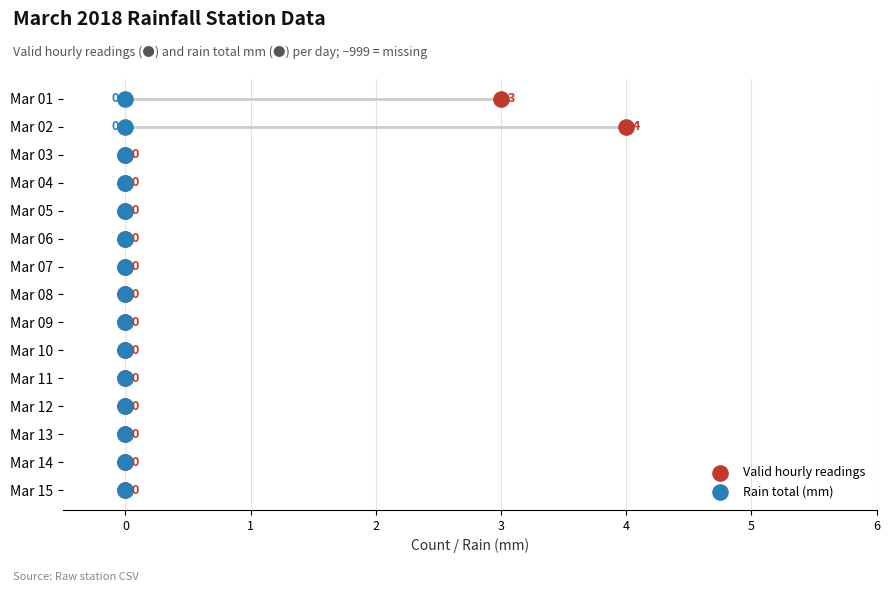

Which series contains the lowest Y value?

Valid hourly readings